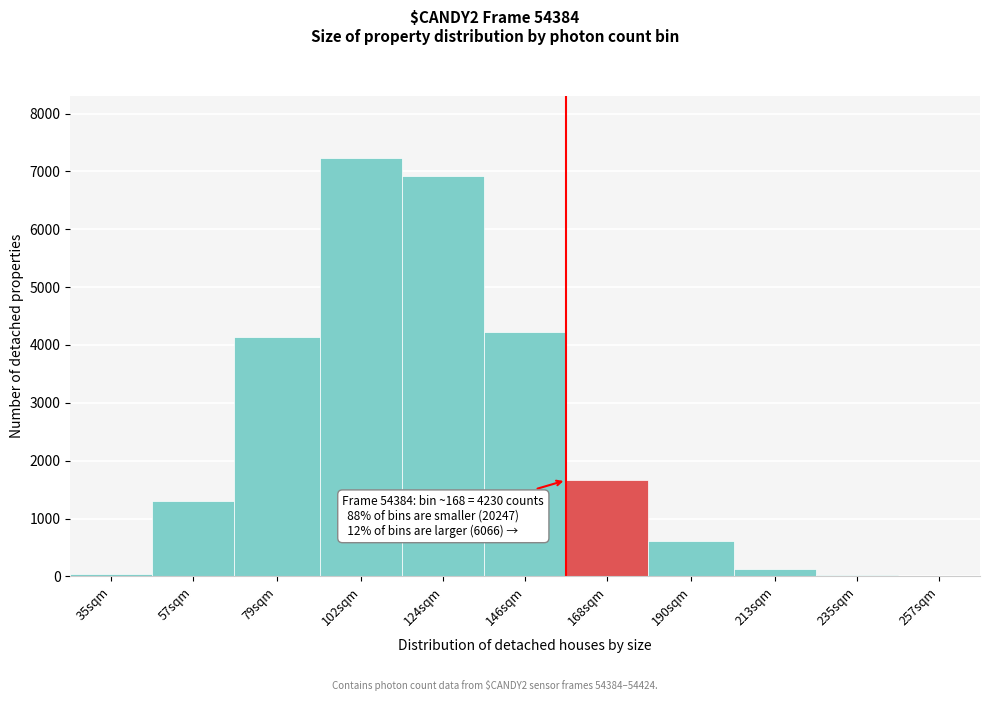

Where is the data nearest to the value 3615?

79sqm